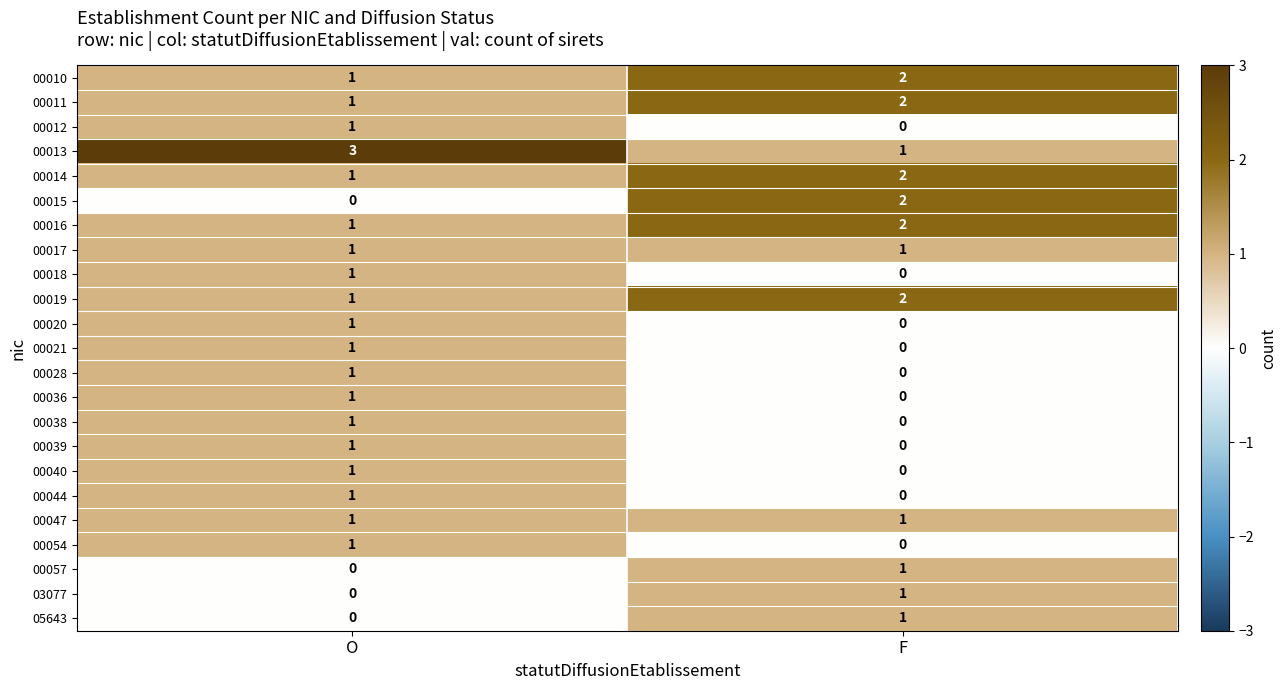

What is the difference between the highest and lowest values at O?

3